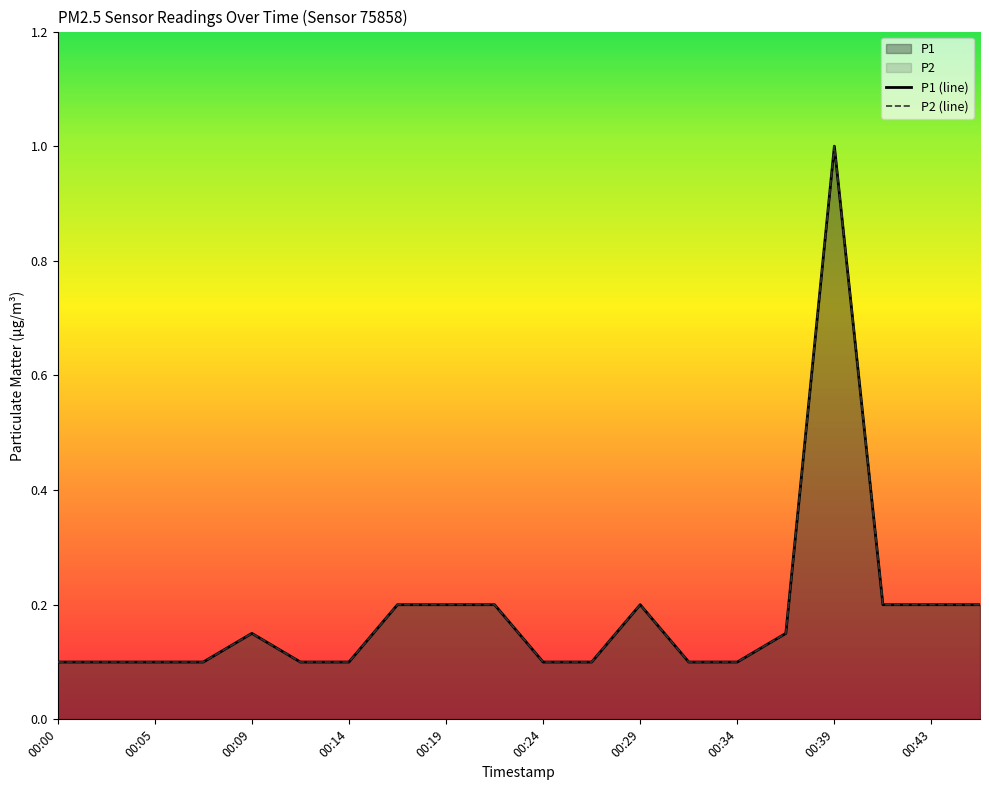

Does the chart display data point markers on the line(s)?

No